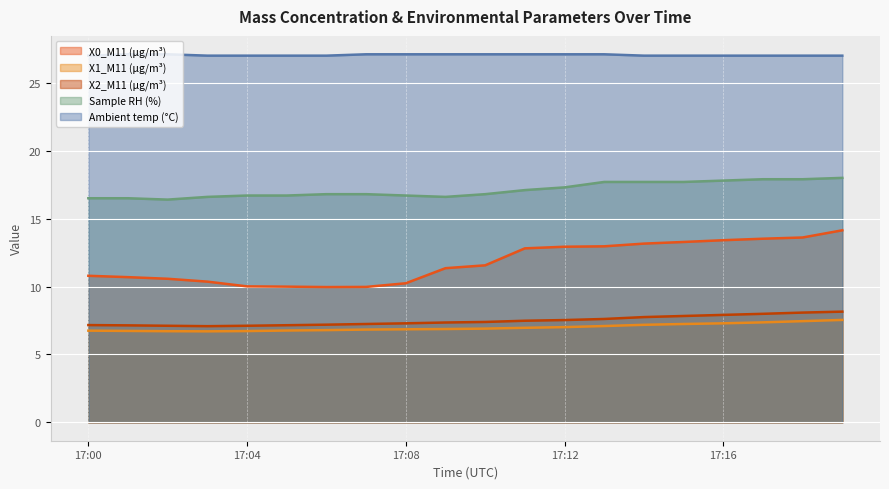

Which series has the largest range (max minus min)?

X0_M11 (μg/m³)